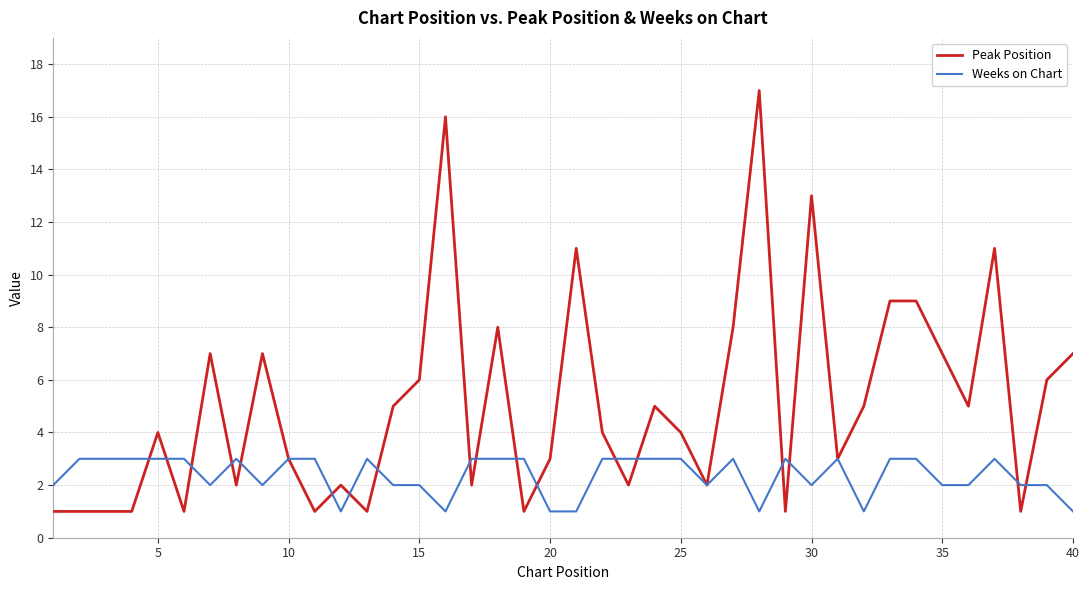

True or false: Weeks on Chart and Peak Position intersect in this chart.

True